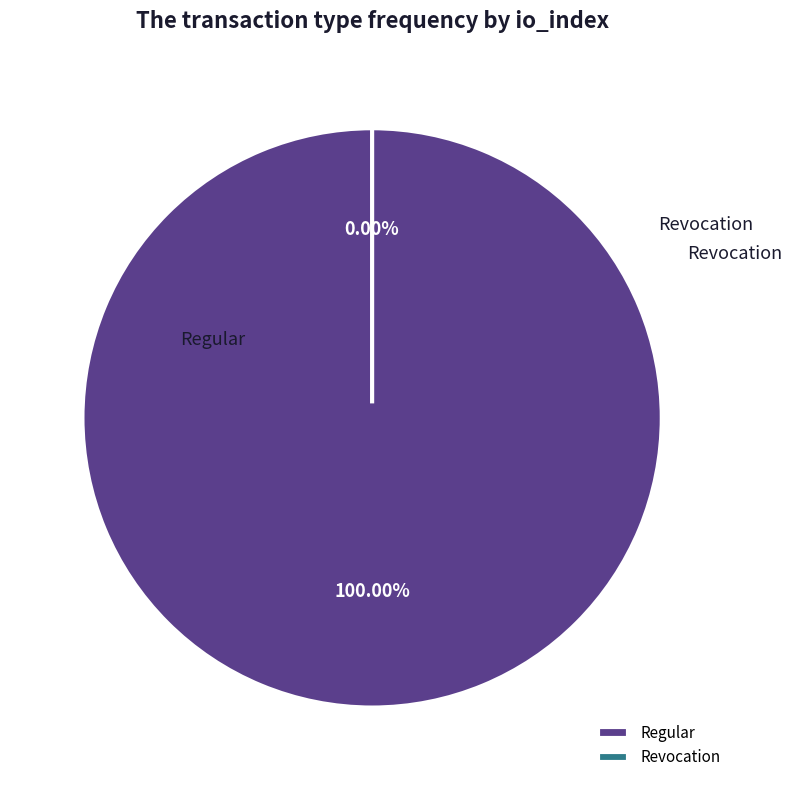

To the nearest percent, what is the combined percentage of Regular and Revocation?

100%